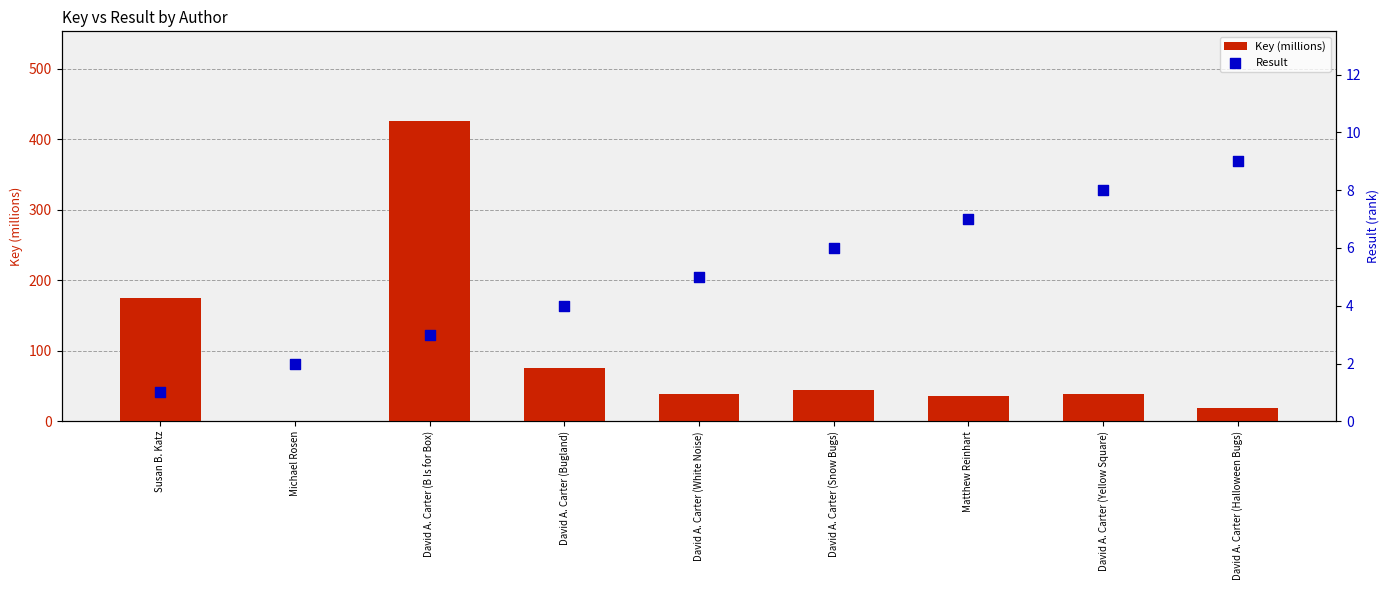

At which category is the sum across all series the highest?

David A. Carter (B Is for Box)